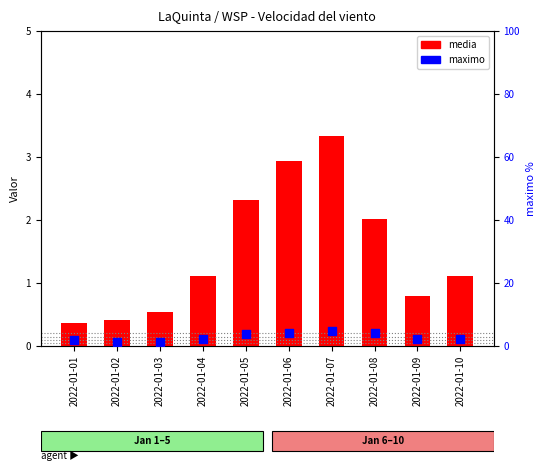

Which series has the widest spread of Y values?

maximo